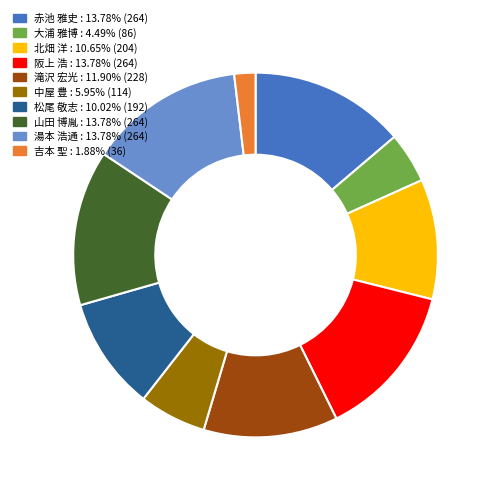

How many slices are in this pie chart?

10